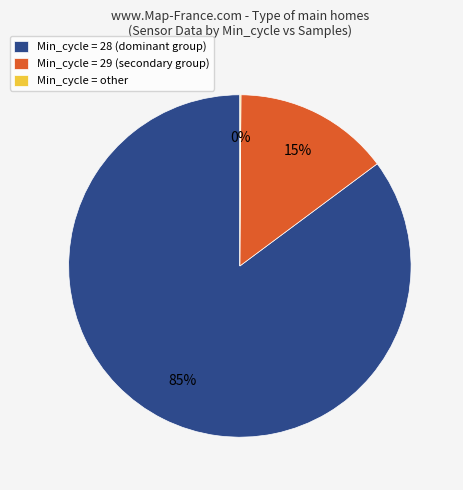

Is it true that Min_cycle = 28 (dominant group) is 85% of the pie?

True